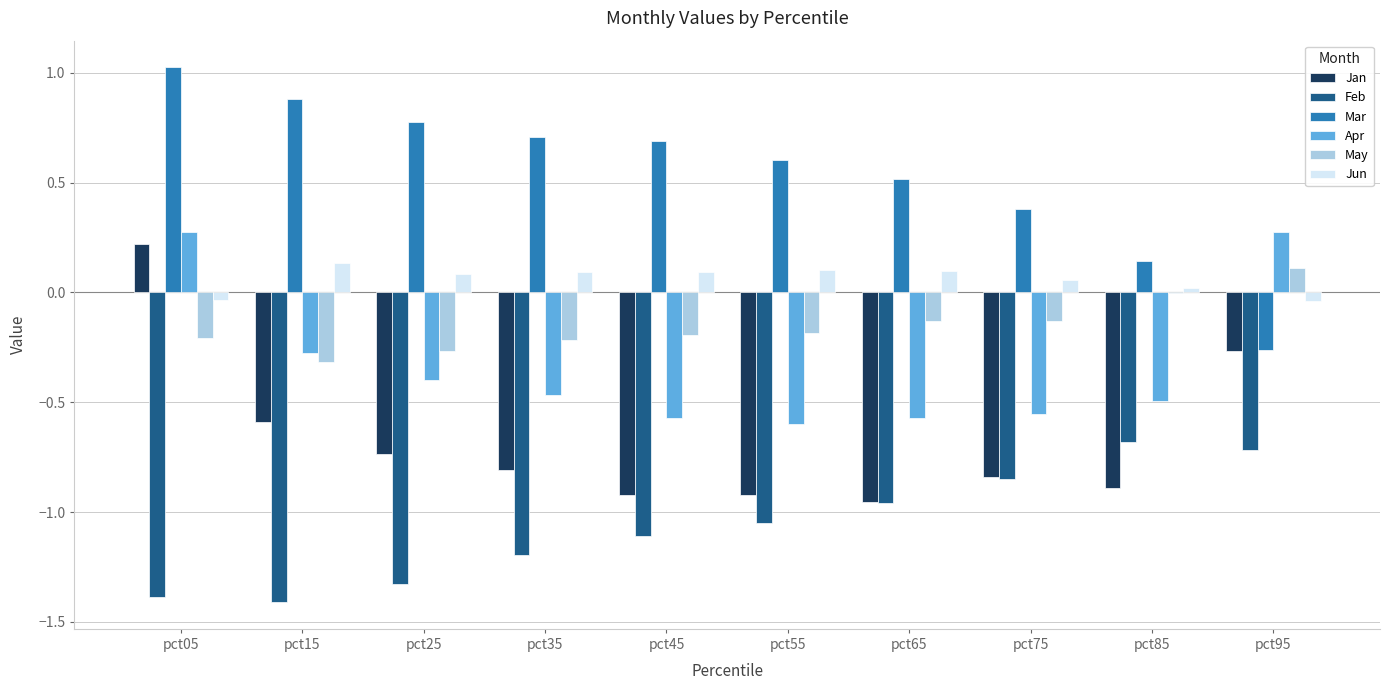

At which category is the sum across all series the highest?

pct05